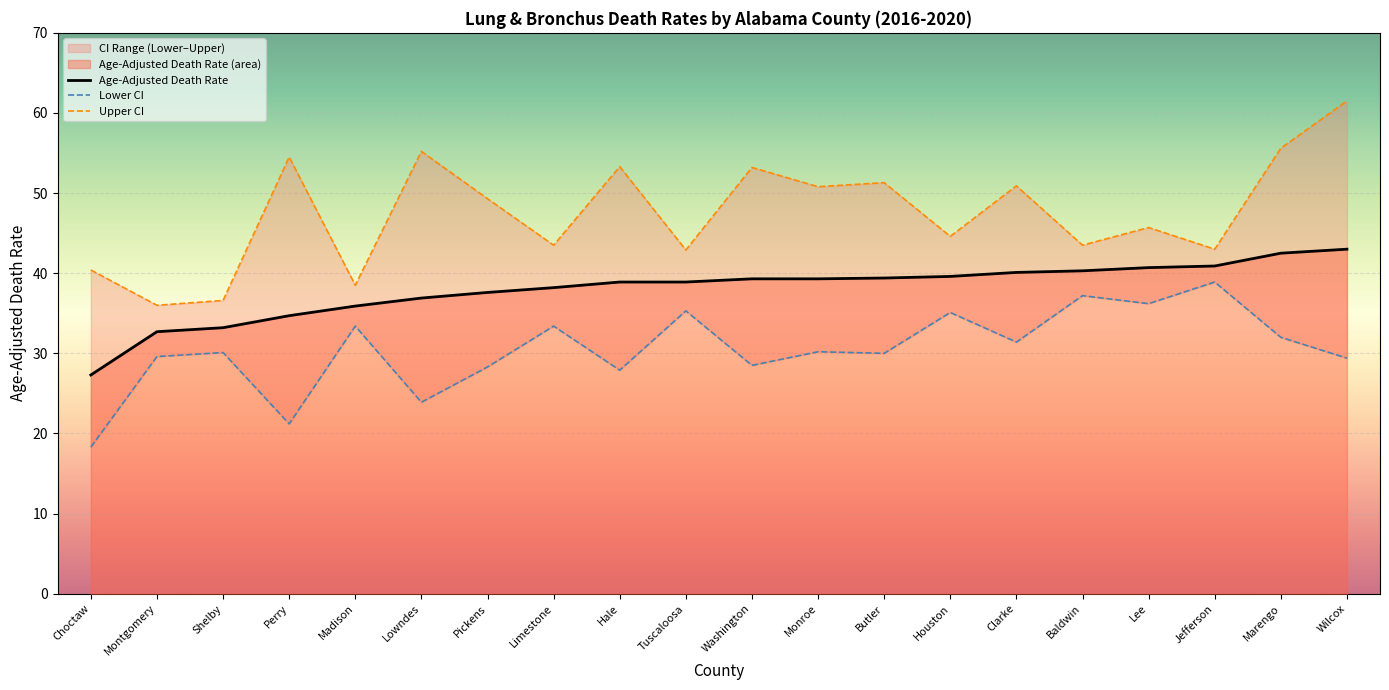

True or false: Age-Adjusted Death Rate and Lower CI intersect in this chart.

False